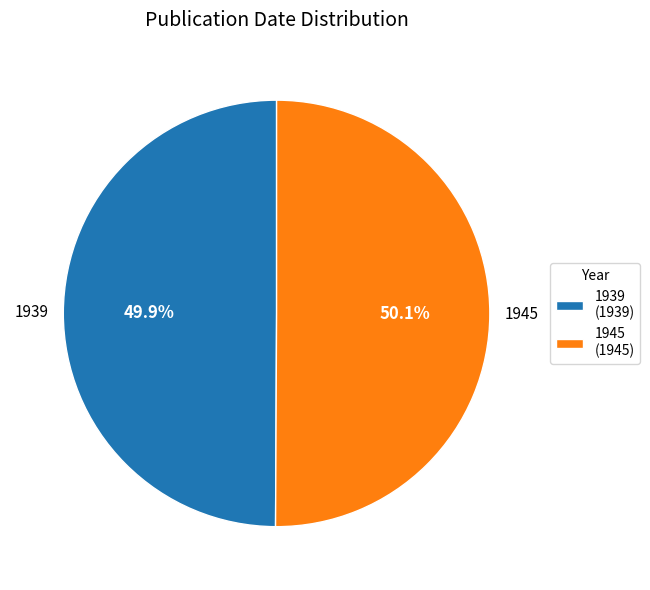

What is the ratio of the value at 1939 to the value at 1945?

1.0